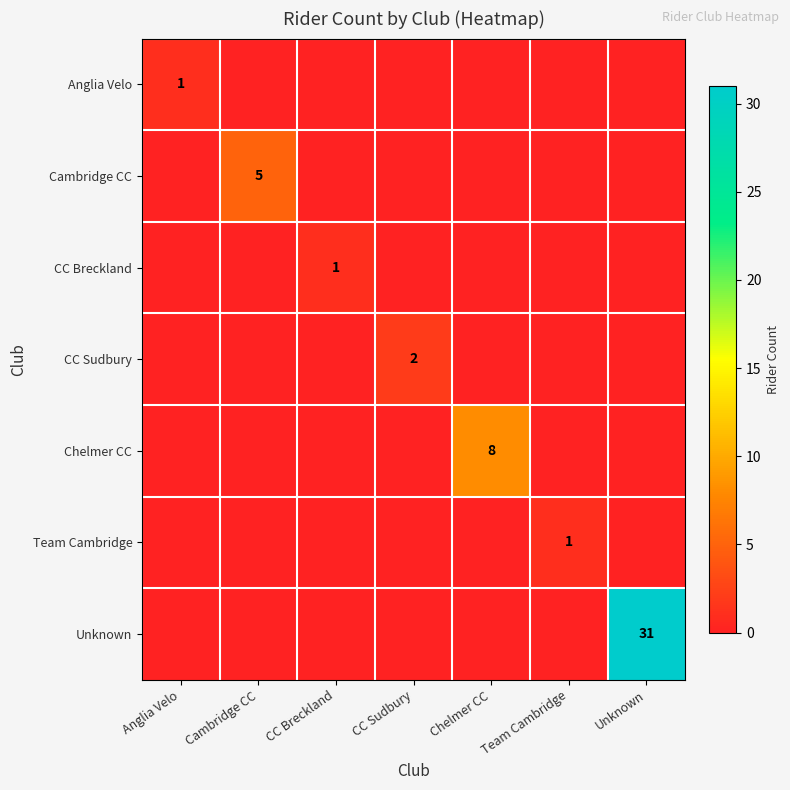

How many values in CC Sudbury are above zero?

1